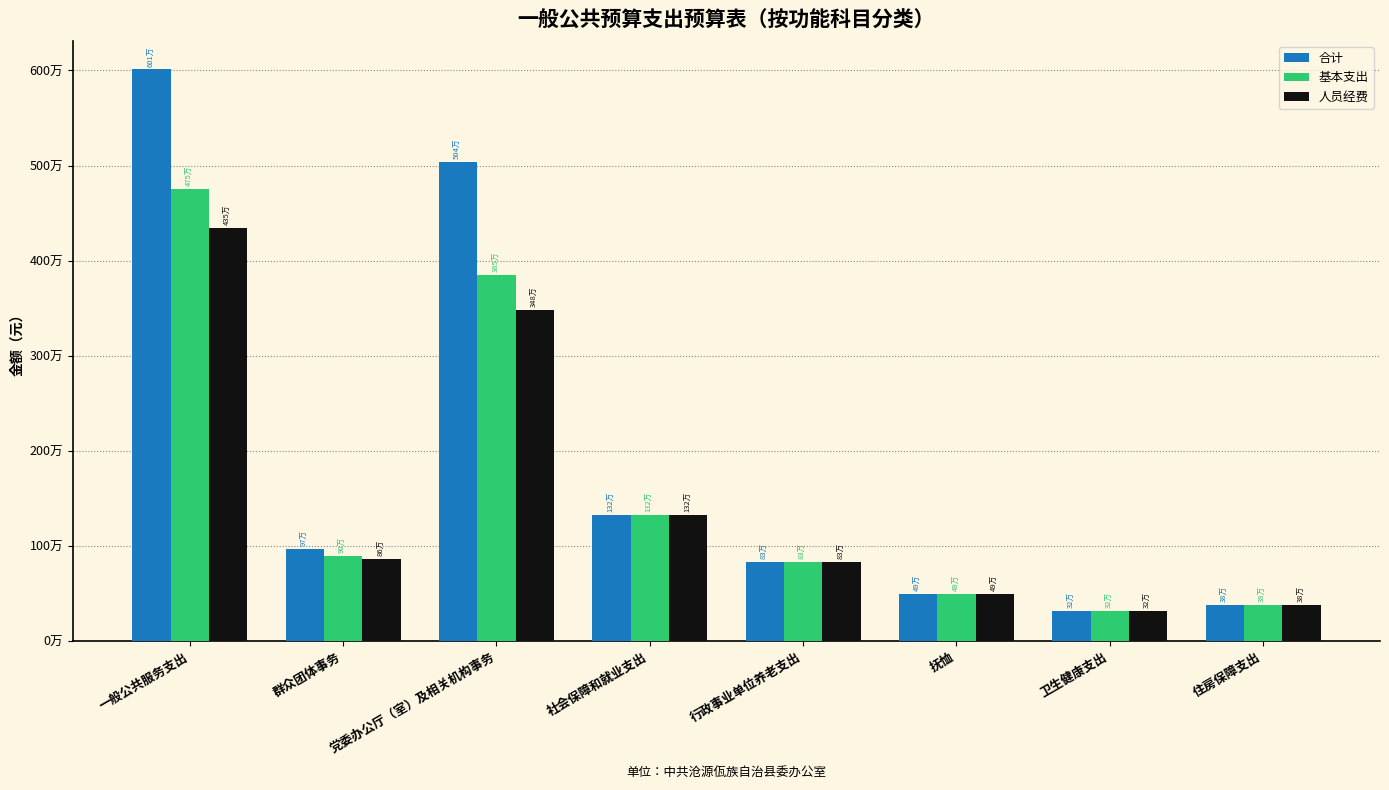

Which series has the largest range (max minus min)?

合计